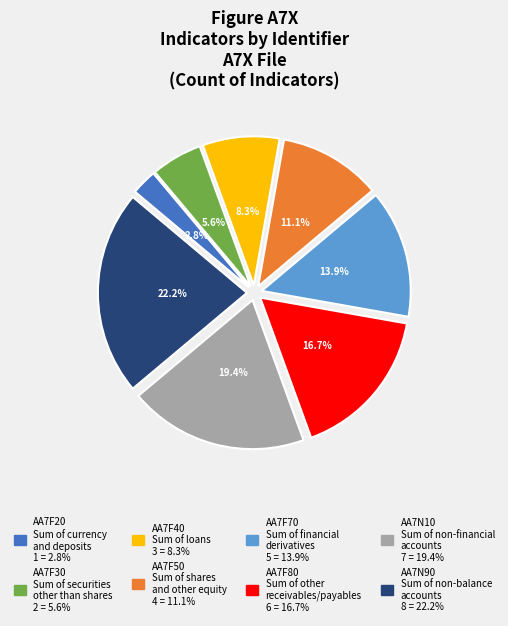

Is it true that AA7N10 is 19% of the pie?

True